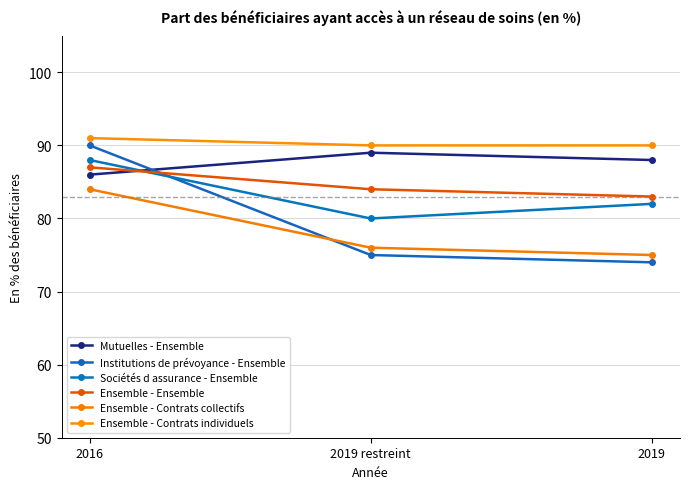

What is the value of the Ensemble - Ensemble point at the 1st from the left?

87